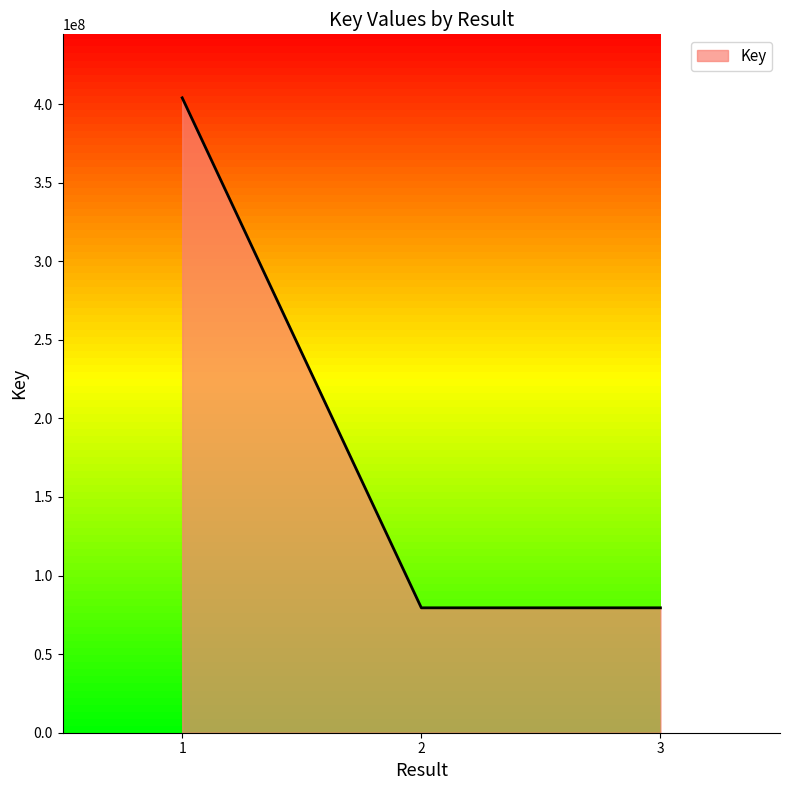

What is the maximum value shown in the chart?

403973622